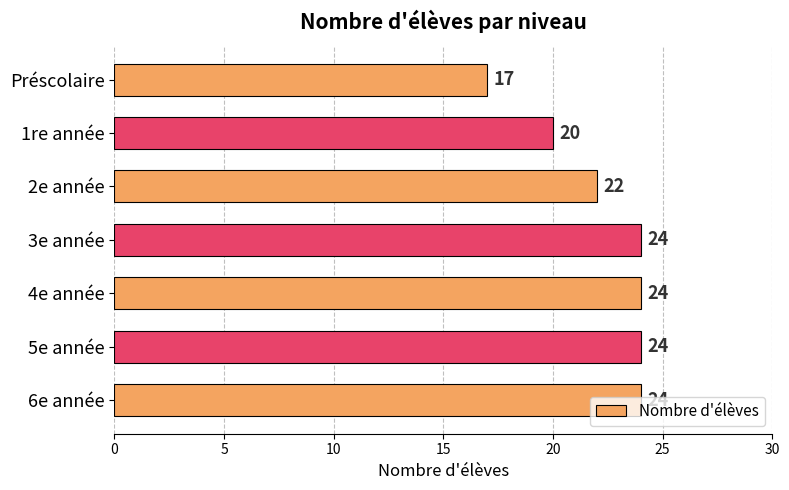

What is the maximum value shown in the chart?

24